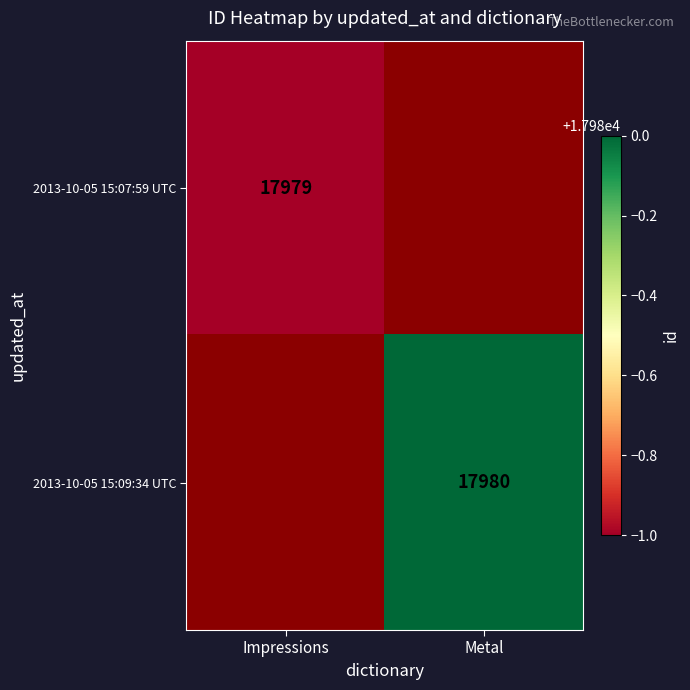

True or false: 2013-10-05 15:07:59 UTC has a value of 27228.5 at Impressions.

False